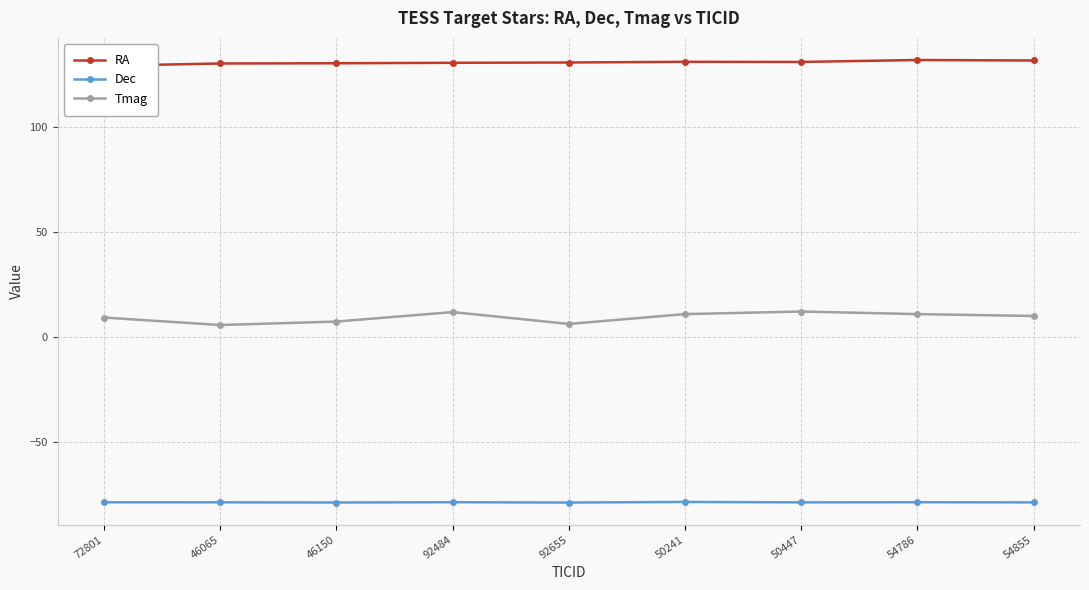

Which category has the lowest value in the Tmag series?

46065